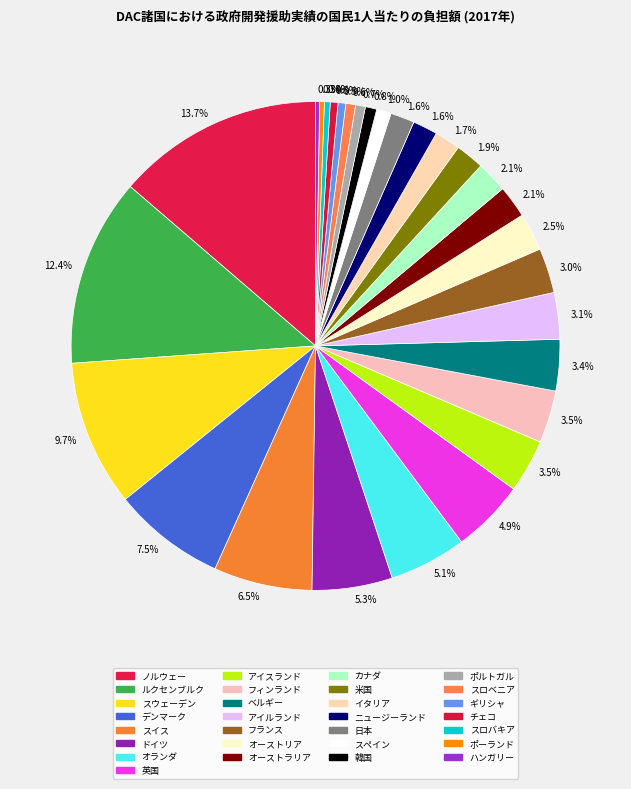

Between オランダ and スロバキア, which is larger?

オランダ